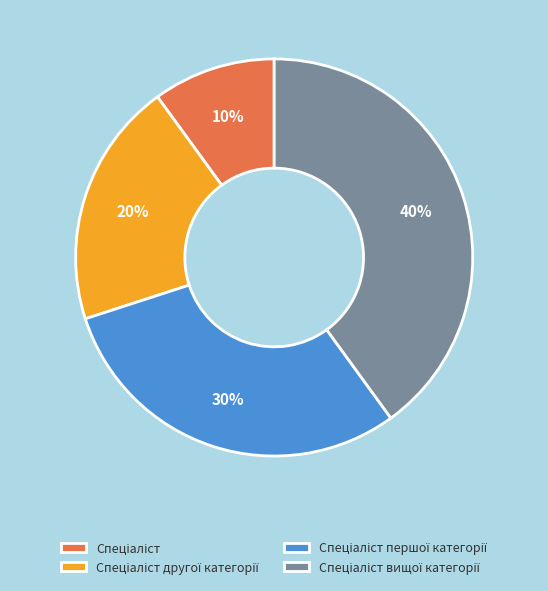

To the nearest percent, what is the difference between the largest and smallest slice percentages?

30%